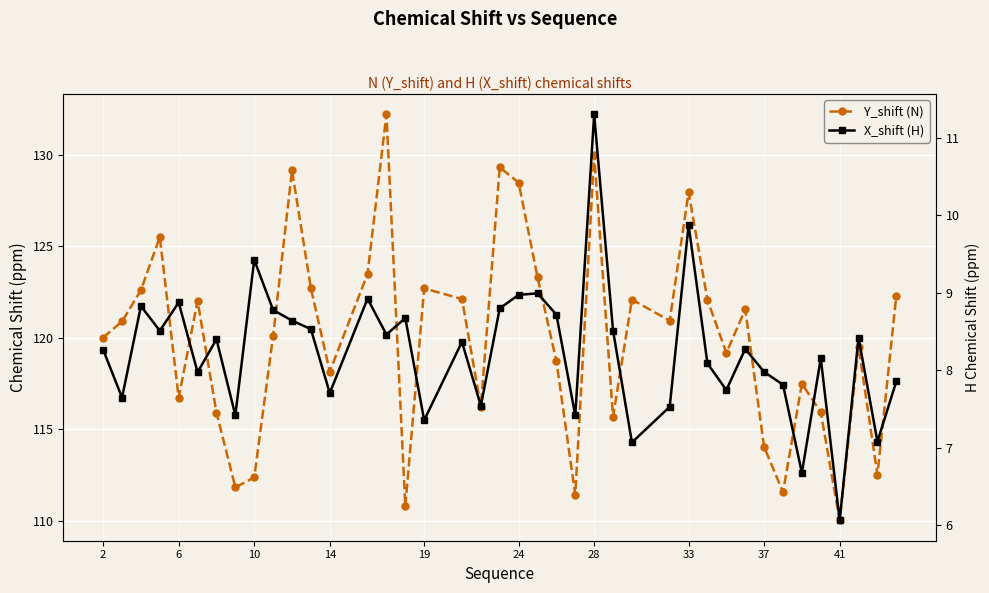

What is the value of the X_shift (H) point at the 15th from the left?

8.5